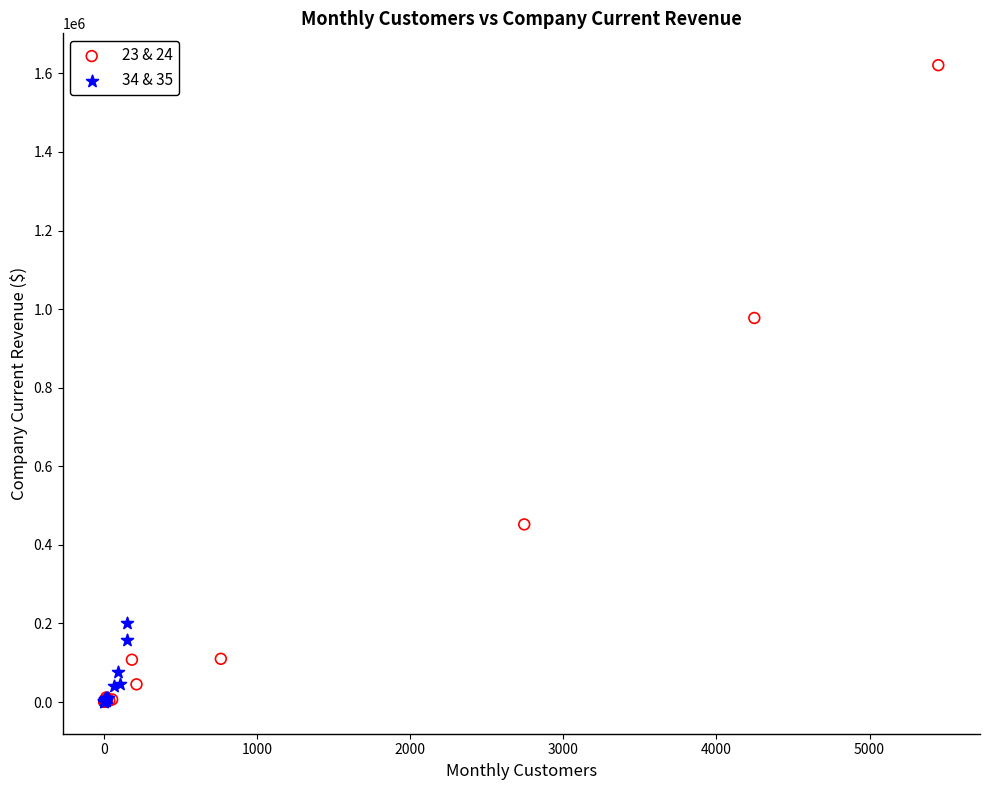

Which series contains the highest Y value?

23 & 24